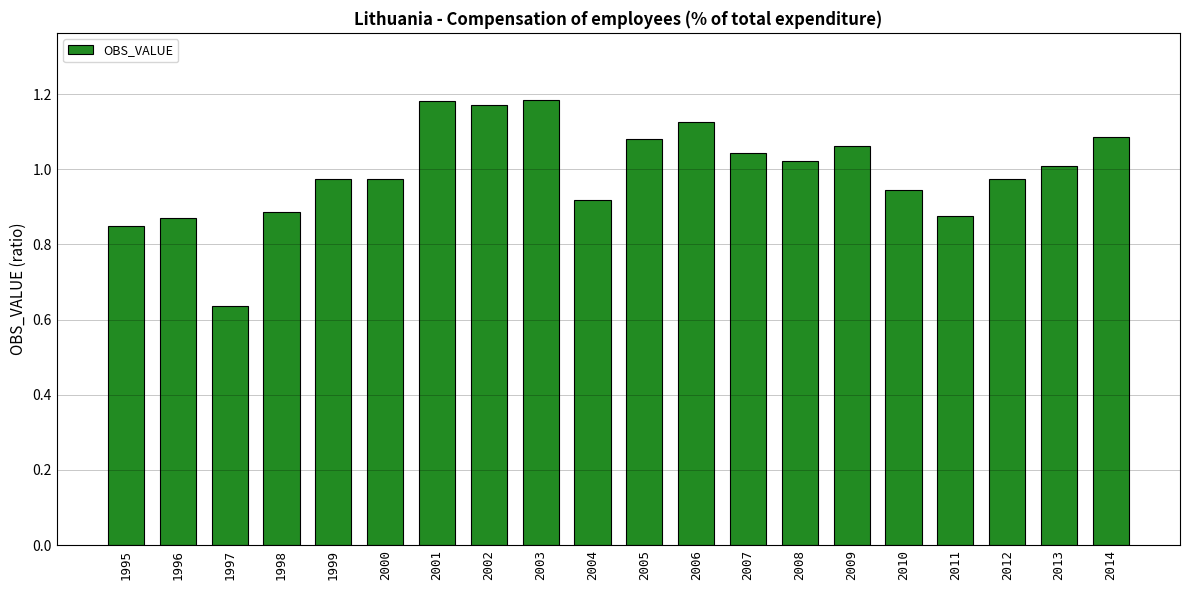

The value at 2009 is 0.6. True or false?

False